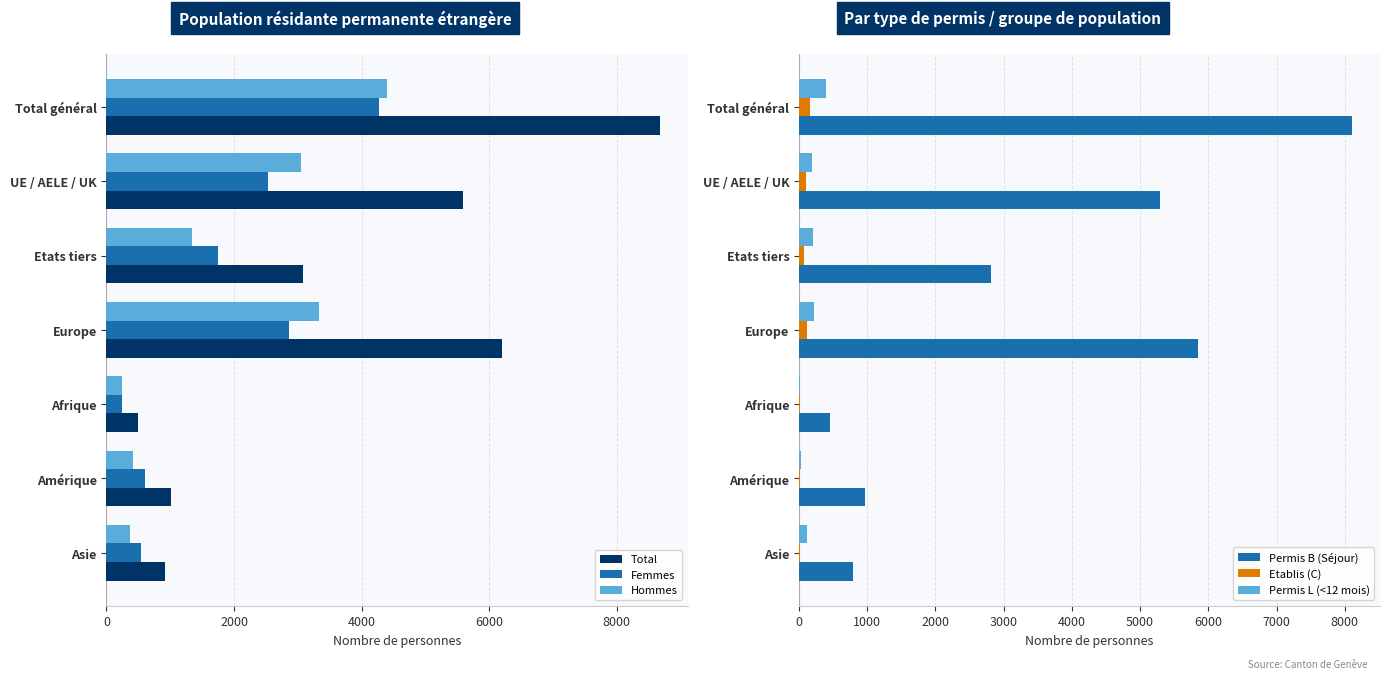

What is the highest value of the Femmes series?

4277